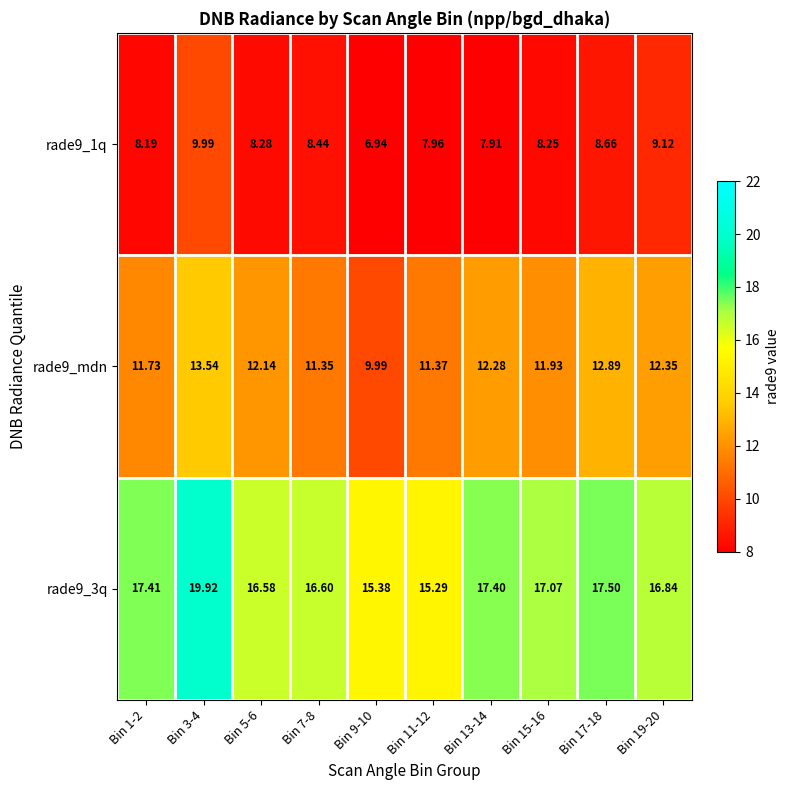

How many series are shown in this chart?

3